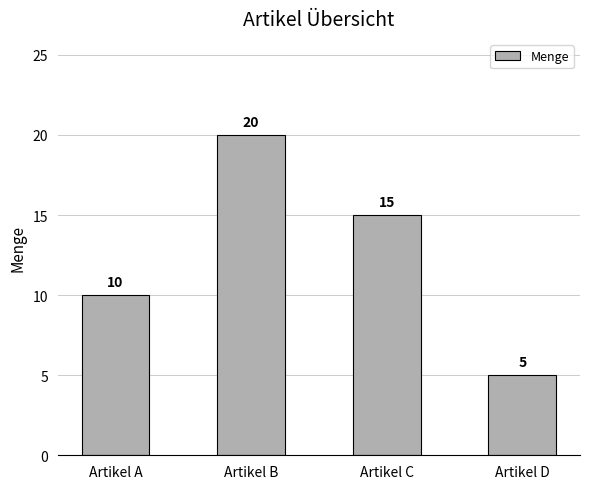

Count the values in the range 10 to 20.

3